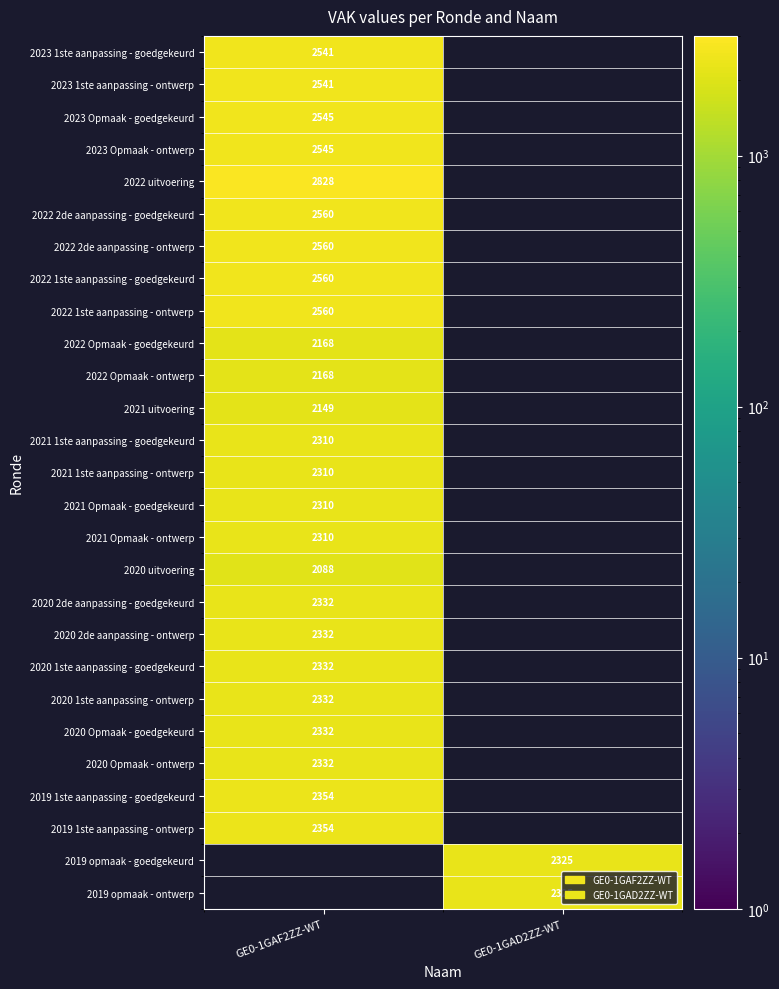

Is it true that 2020 2de aanpassing - ontwerp equals 3342 at GE0-1GAF2ZZ-WT?

False